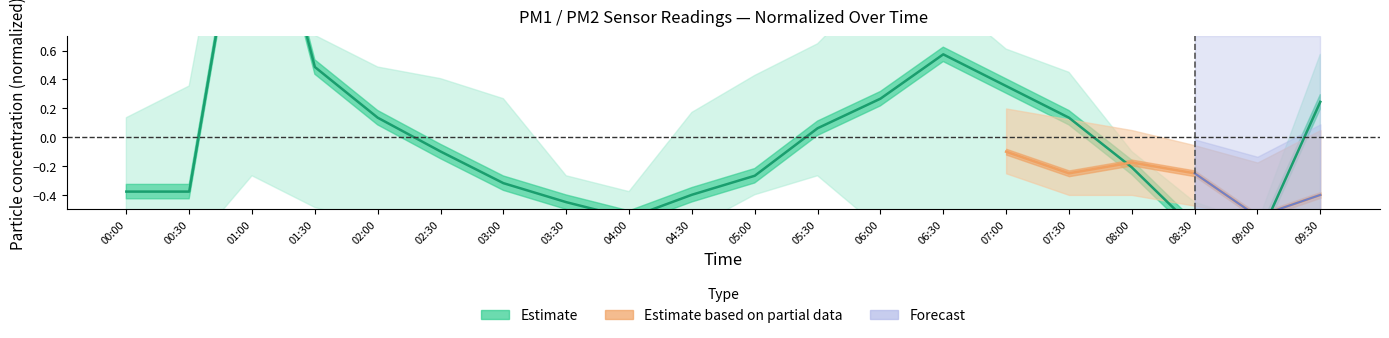

What is the approximate value at 00:30?

-0.4